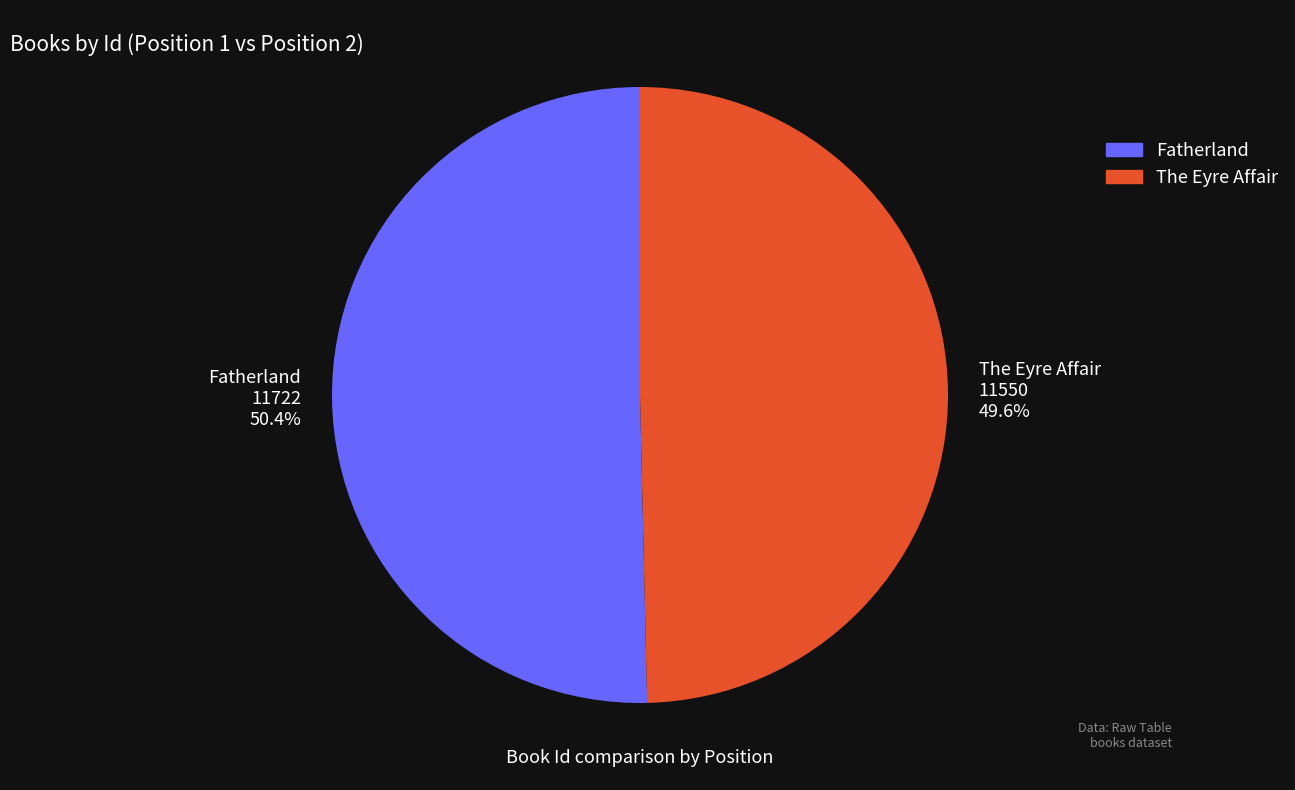

Combined, what portion of the pie is Fatherland and The Eyre Affair?

100.0%